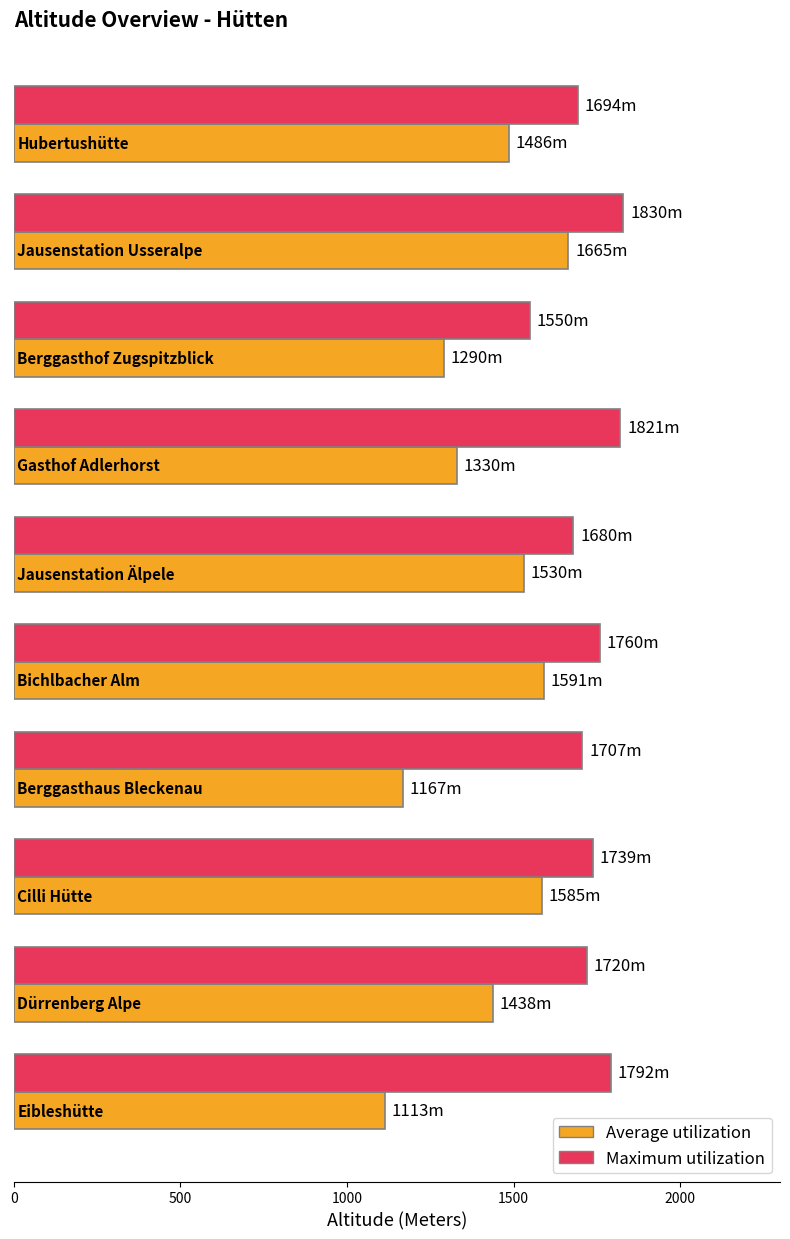

What is the highest value of the Maximum utilization series?

1830